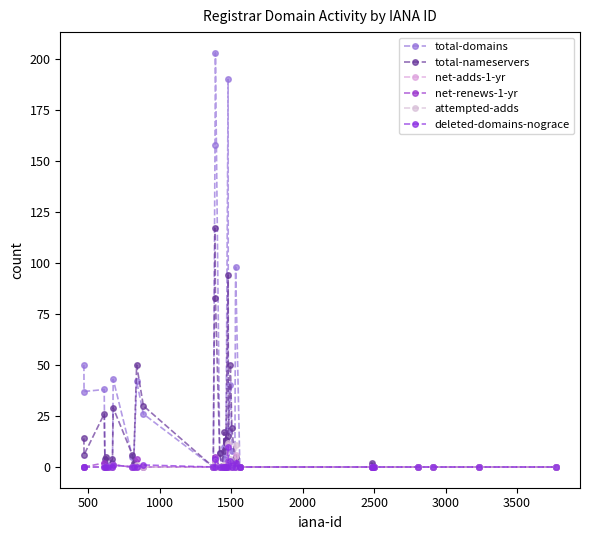

What is the difference between the maximum and minimum values in the total-nameservers series?

117